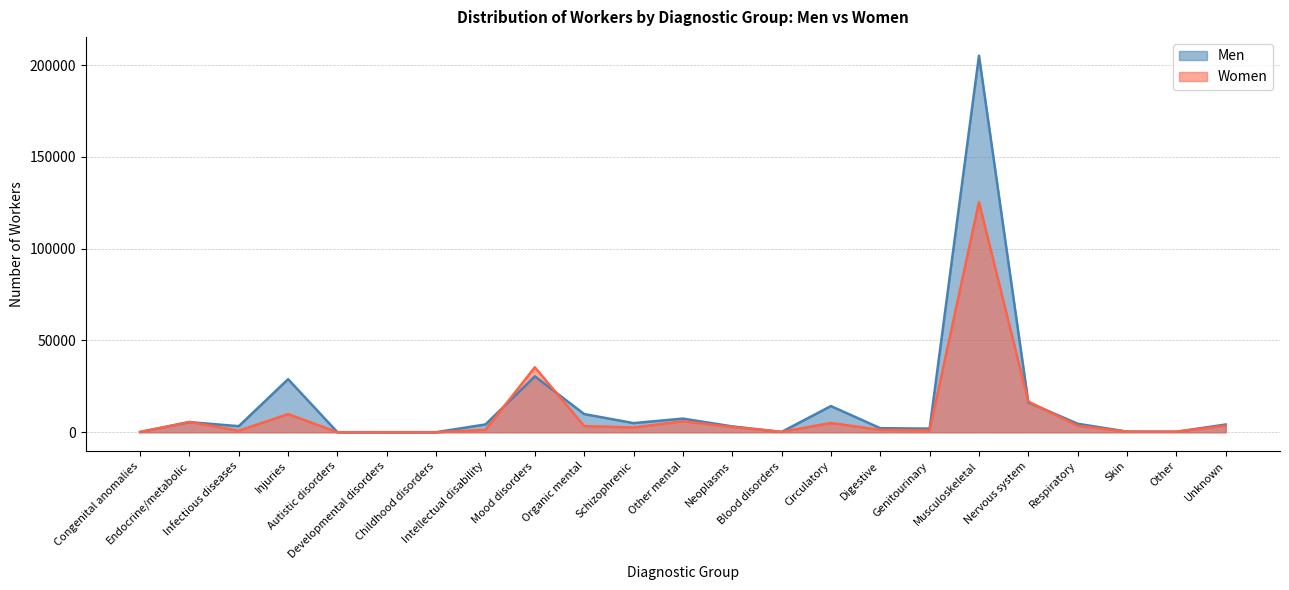

What are all the series names shown in the legend?

Men, Women